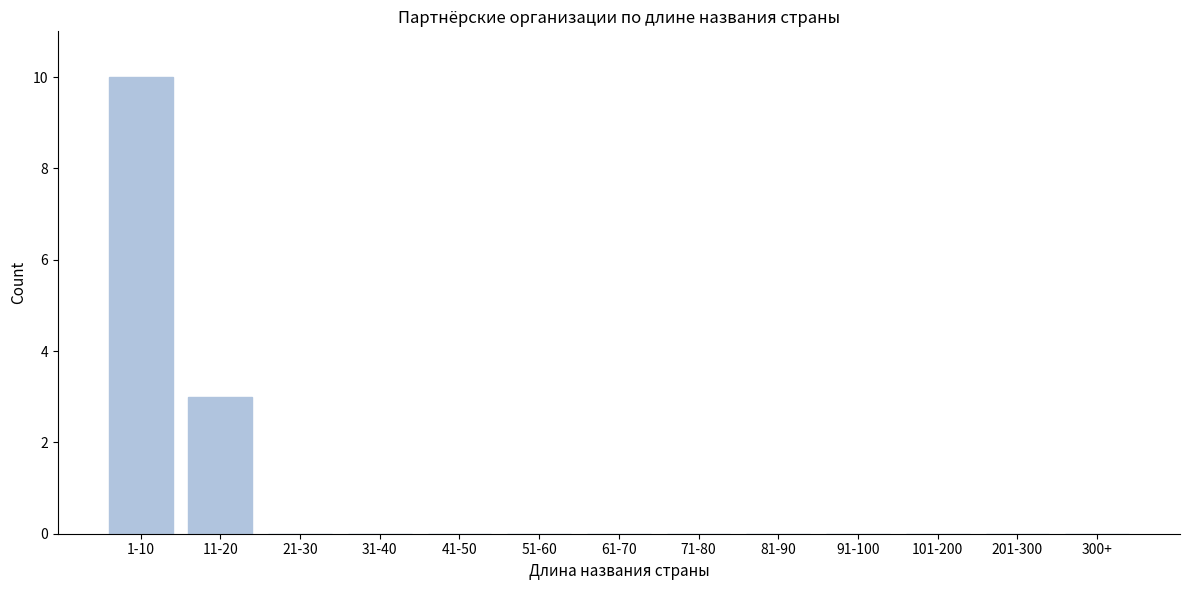

Reading right to left, list all the values displayed in this chart.

300+=0	201-300=0	101-200=0	91-100=0	81-90=0	71-80=0	61-70=0	51-60=0	41-50=0	31-40=0	21-30=0	11-20=3	1-10=10